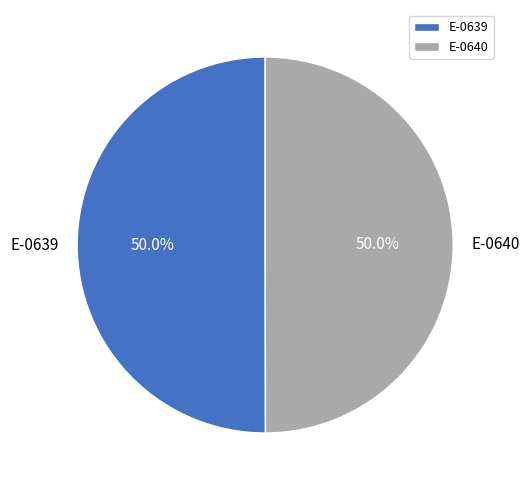

Combined, what portion of the pie is E-0639 and E-0640?

100.0%